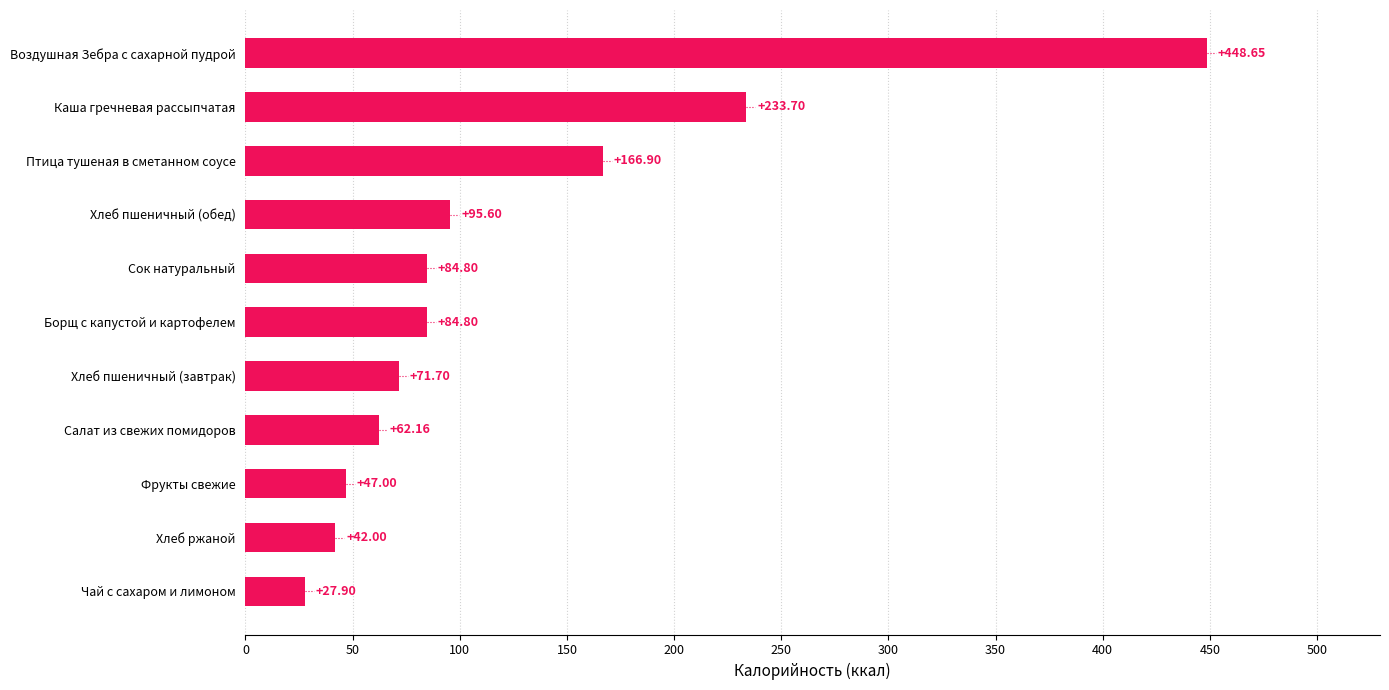

Between Хлеб пшеничный (обед) and Хлеб ржаной, which is larger?

Хлеб пшеничный (обед)